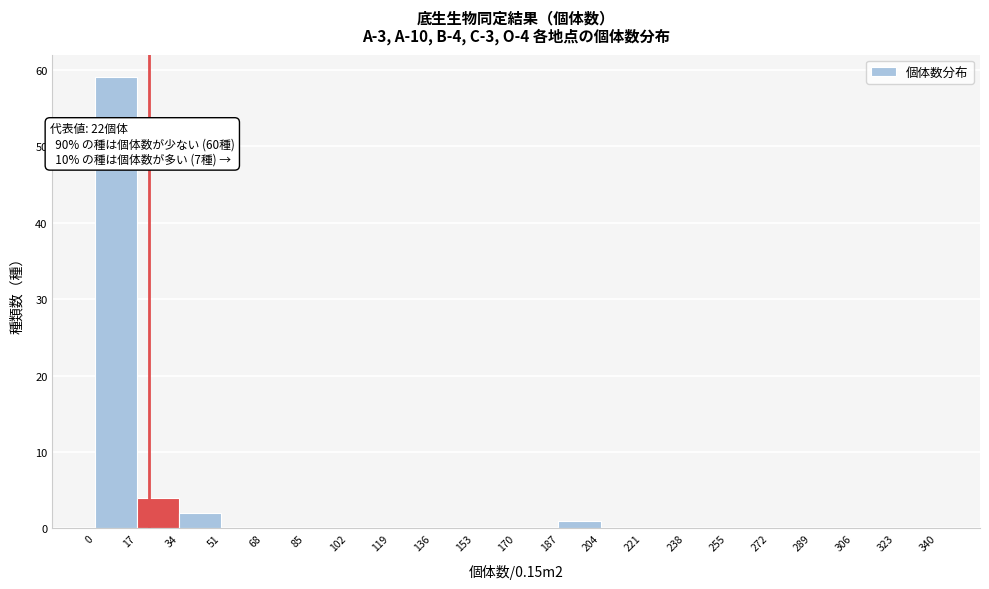

Over which range of the x-axis is the bar tallest?

0 to 17